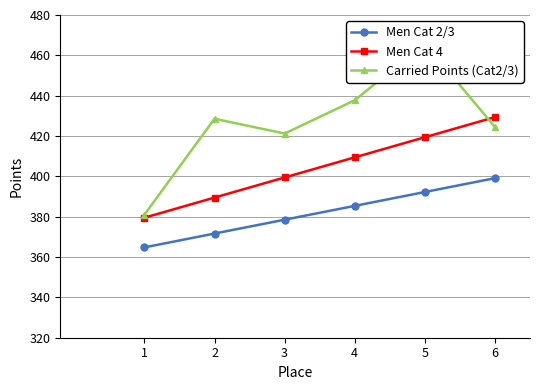

Is the value of Men Cat 2/3 at 3 greater than the value of Men Cat 4 at 5?

No